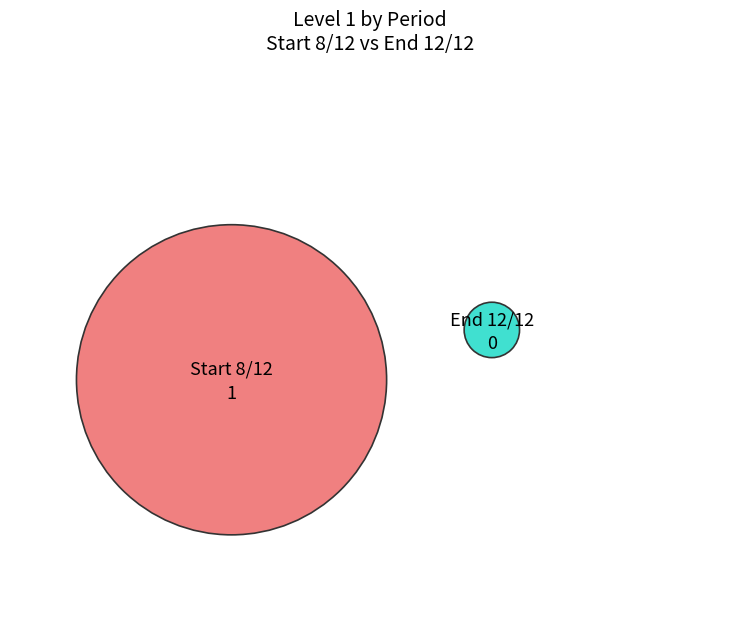

How many segments does this pie chart have?

2